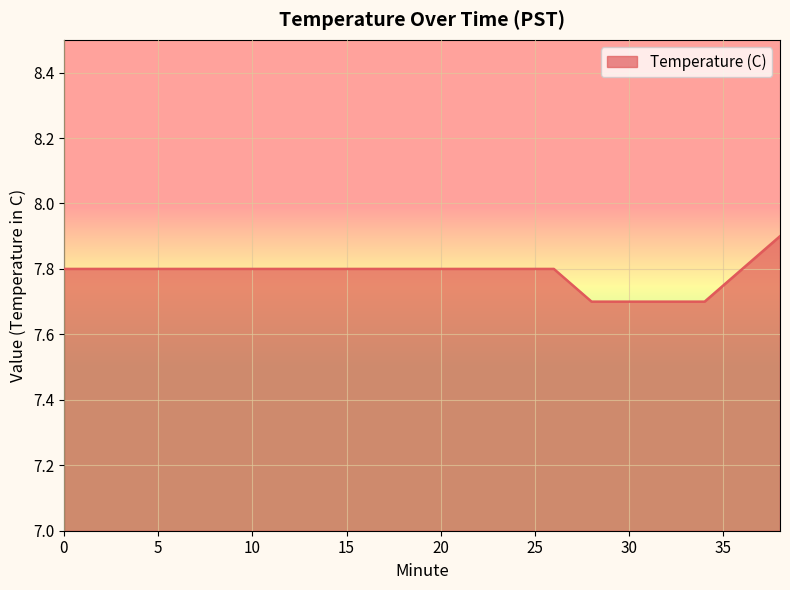

What is the smallest value displayed?

7.7